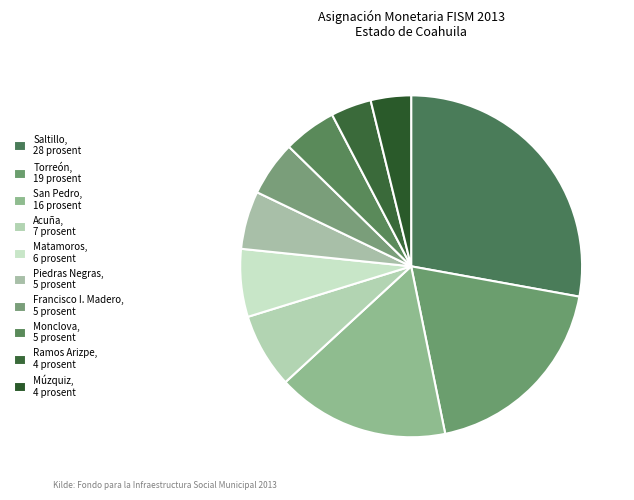

How many segments does this pie chart have?

10